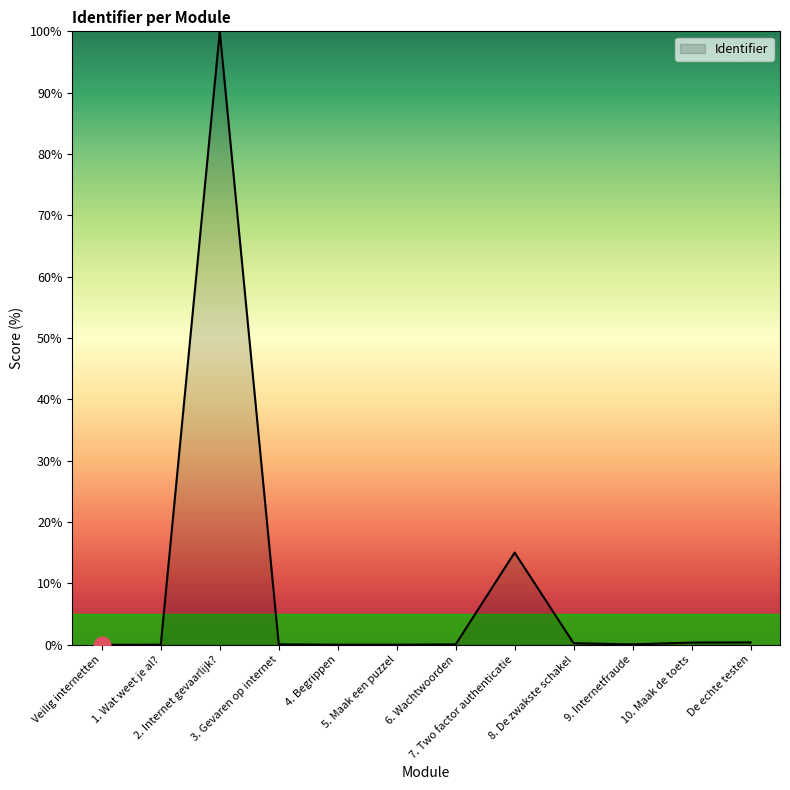

What is the sum of the values at 9. Internetfraude and De echte testen?

0.4